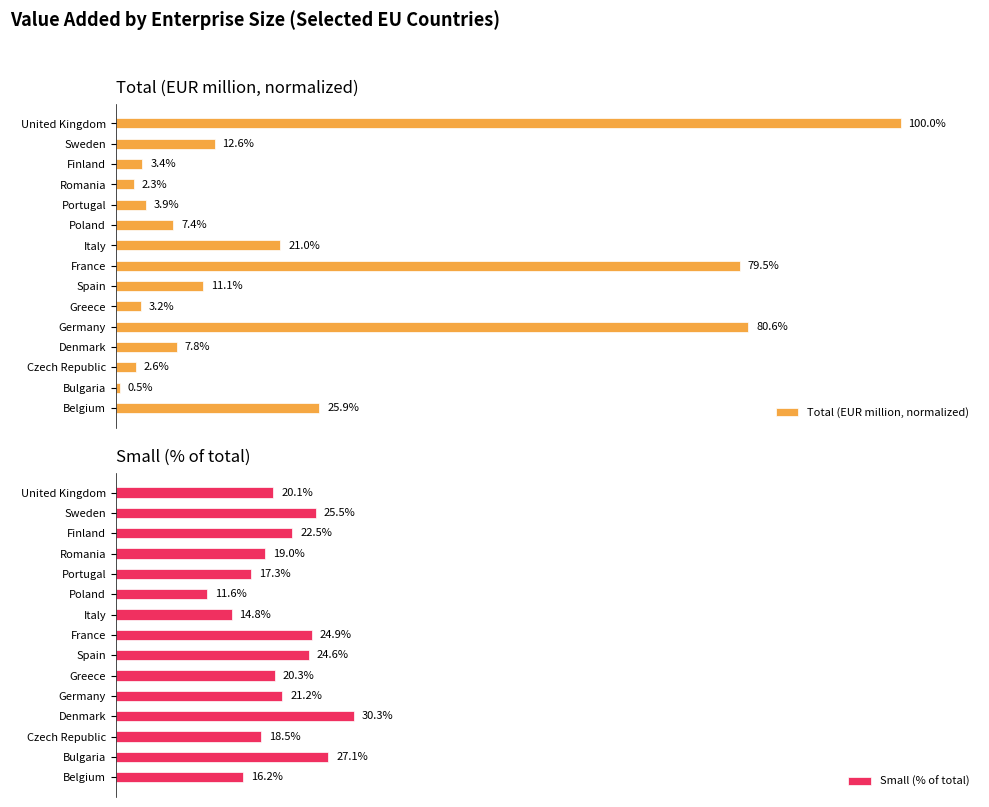

Which series has the largest range (max minus min)?

Total (EUR million, normalized)